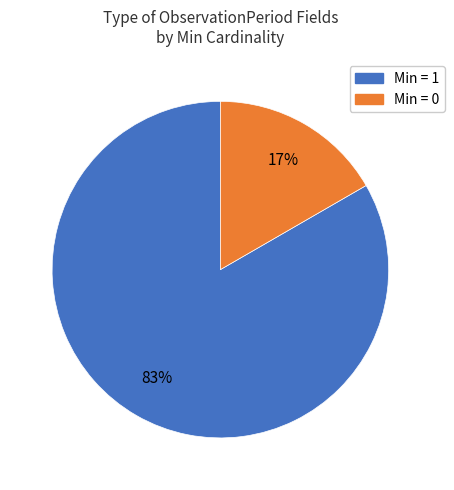

To the nearest percent, what is the average slice percentage?

50%